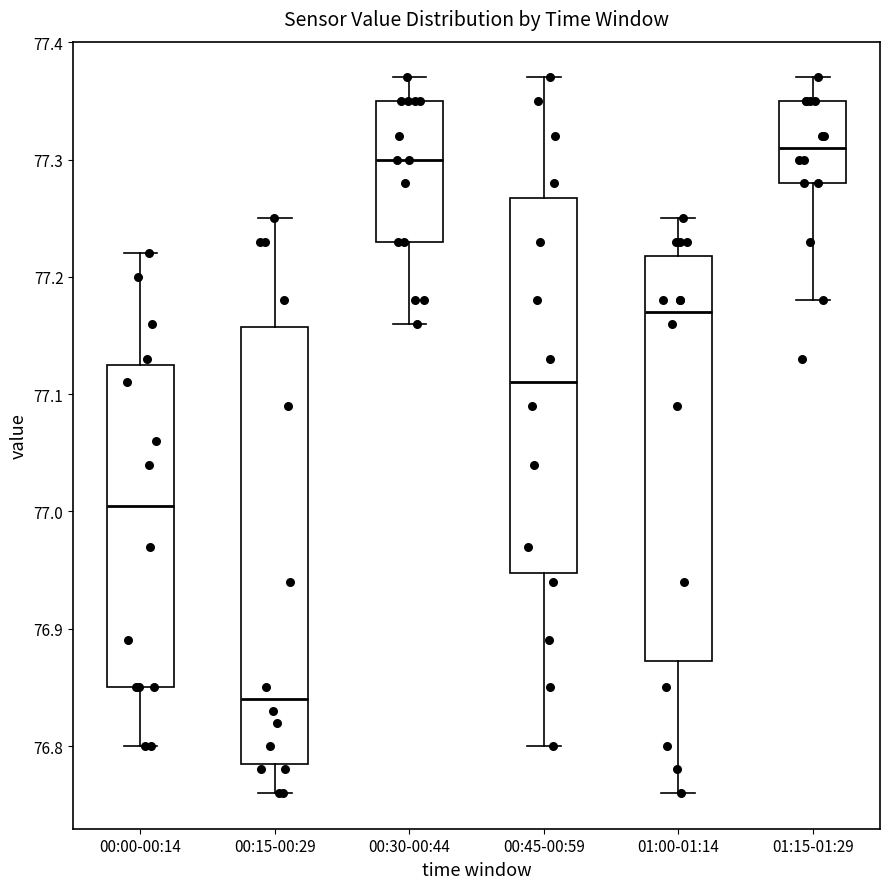

Reading left to right, transcribe this box plot: for each box, give where its median line is, the range the box spans, and where its two whiskers end, as read against the y-axis. The values are not printed on the chart, so give them approximately, as read against the axis.

00:00-00:14: median 77.01, box 76.85 to 77.13, whiskers 76.80 to 77.22
00:15-00:29: median 76.84, box 76.79 to 77.16, whiskers 76.76 to 77.25
00:30-00:44: median 77.30, box 77.23 to 77.35, whiskers 77.16 to 77.37
00:45-00:59: median 77.11, box 76.95 to 77.27, whiskers 76.80 to 77.37
01:00-01:14: median 77.17, box 76.87 to 77.22, whiskers 76.76 to 77.25
01:15-01:29: median 77.31, box 77.28 to 77.35, whiskers 77.18 to 77.37